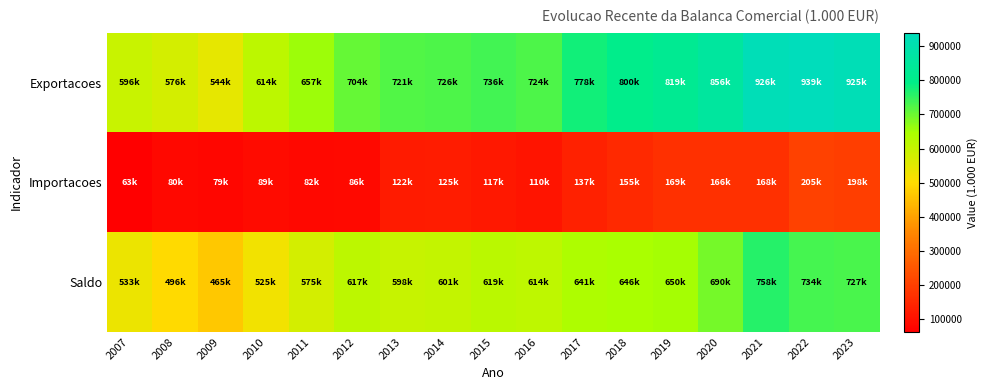

Between 2017 and 2010, which is larger?

2017